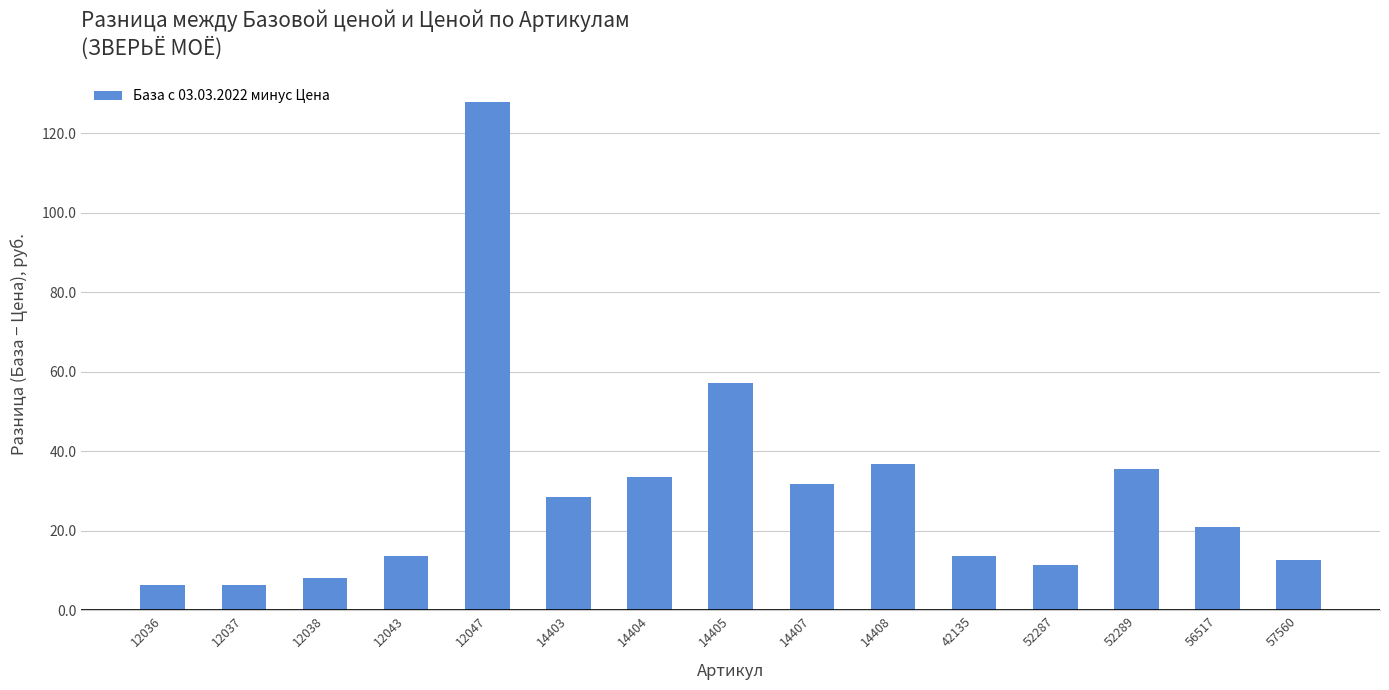

The value at 57560 is 5.7. True or false?

False